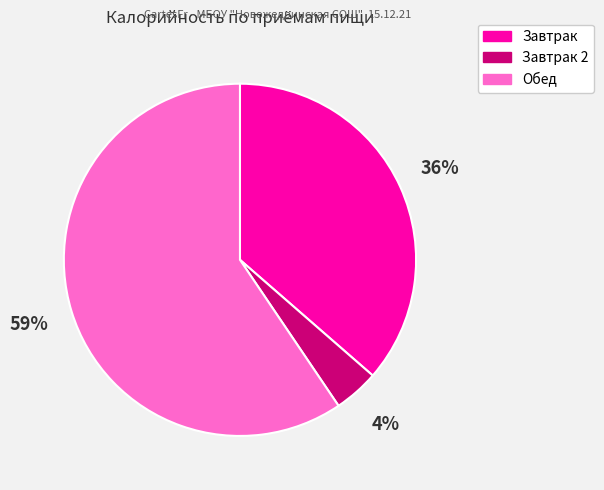

To the nearest percent, what is the average slice percentage?

33%